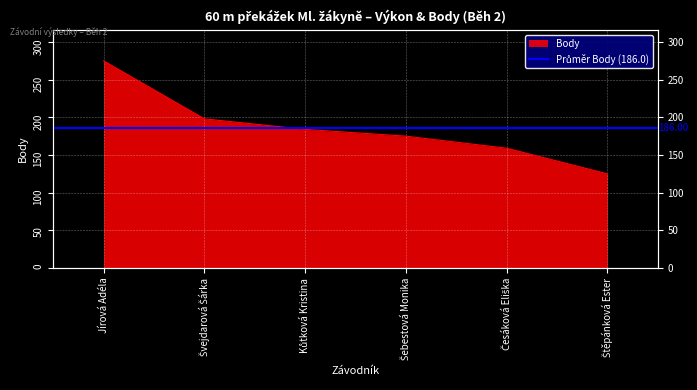

What is the change in value from Švejdarová Šárka to Česáková Eliška?

-39